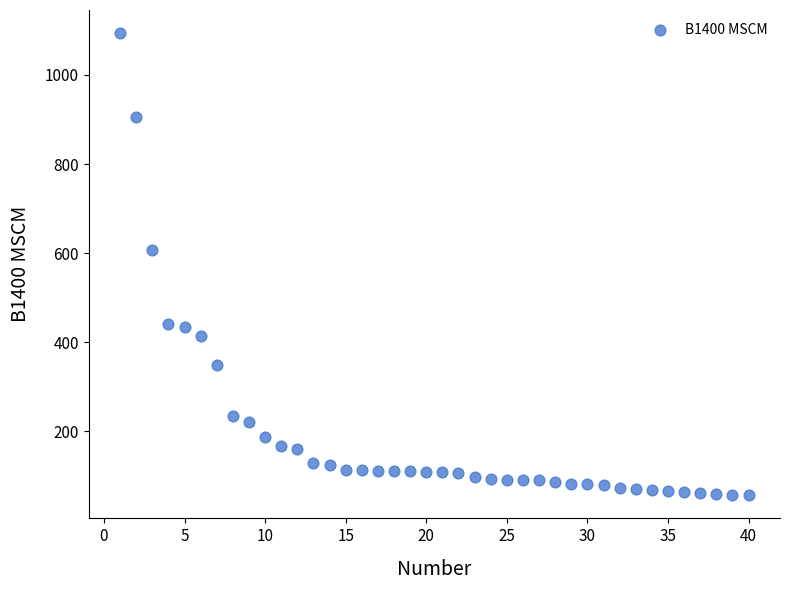

What is the range of Y values (max minus min)?

1038